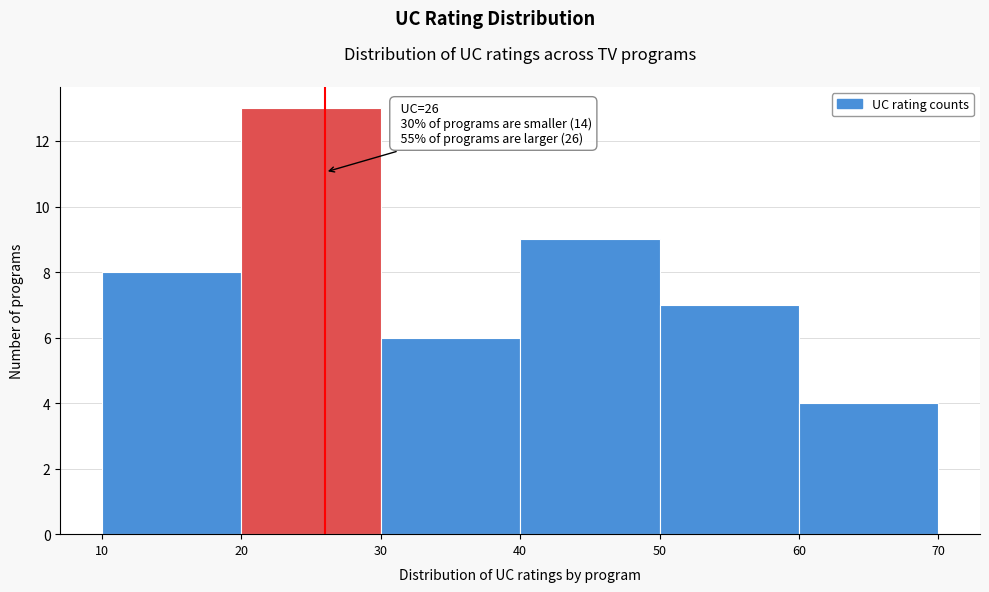

Which range on the x-axis has the tallest bar?

20 to 30